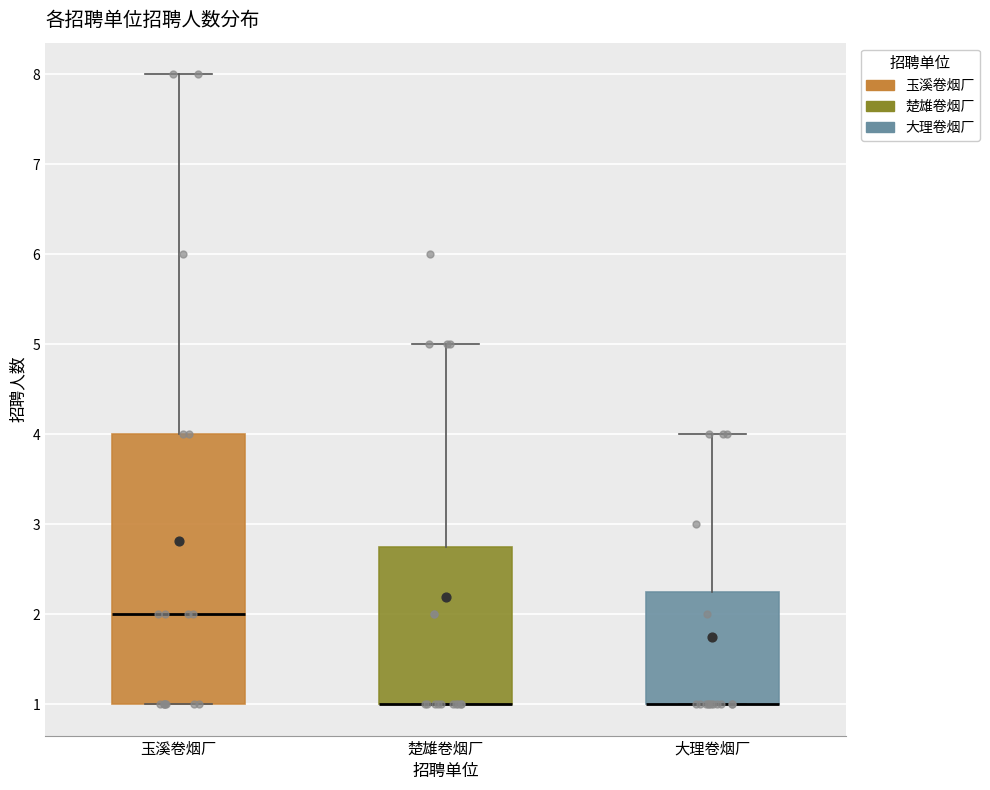

Reading left to right, read every box against the y-axis: the position of its median line, the range the box covers, and the ends of its whiskers. The values are not printed on the chart, so give them approximately, as read against the axis.

玉溪卷烟厂: median 2.0, box 1.0 to 4.0, whiskers 1.0 to 8.0
楚雄卷烟厂: median 1.0 (drawn on the box's lower edge), box 1.0 to 2.8, whiskers 1.0 to 5.0
大理卷烟厂: median 1.0 (drawn on the box's lower edge), box 1.0 to 2.3, whiskers 1.0 to 4.0